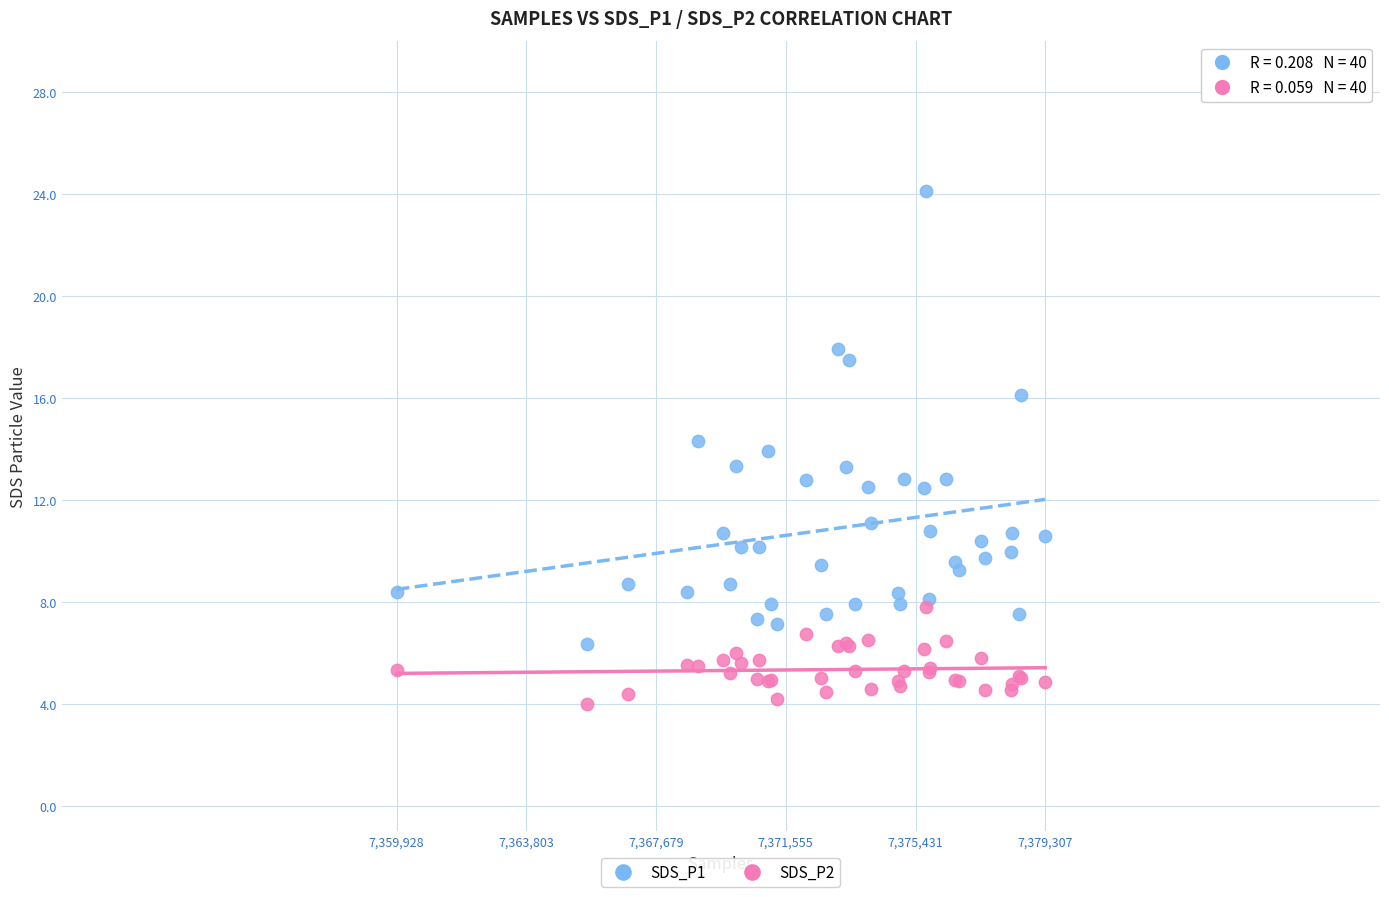

Which series reaches the minimum Y coordinate?

SDS_P2